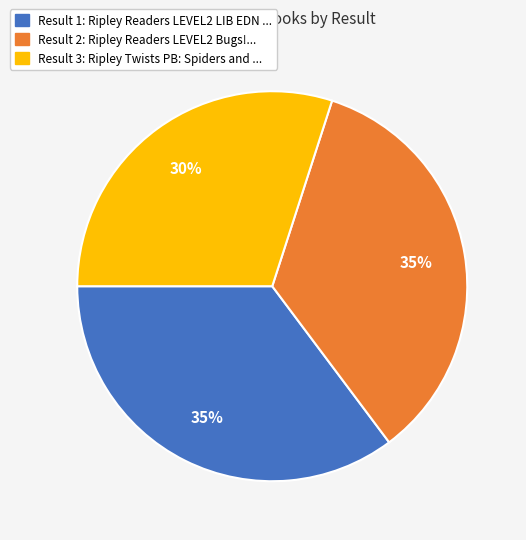

Is there a majority slice in this chart?

No